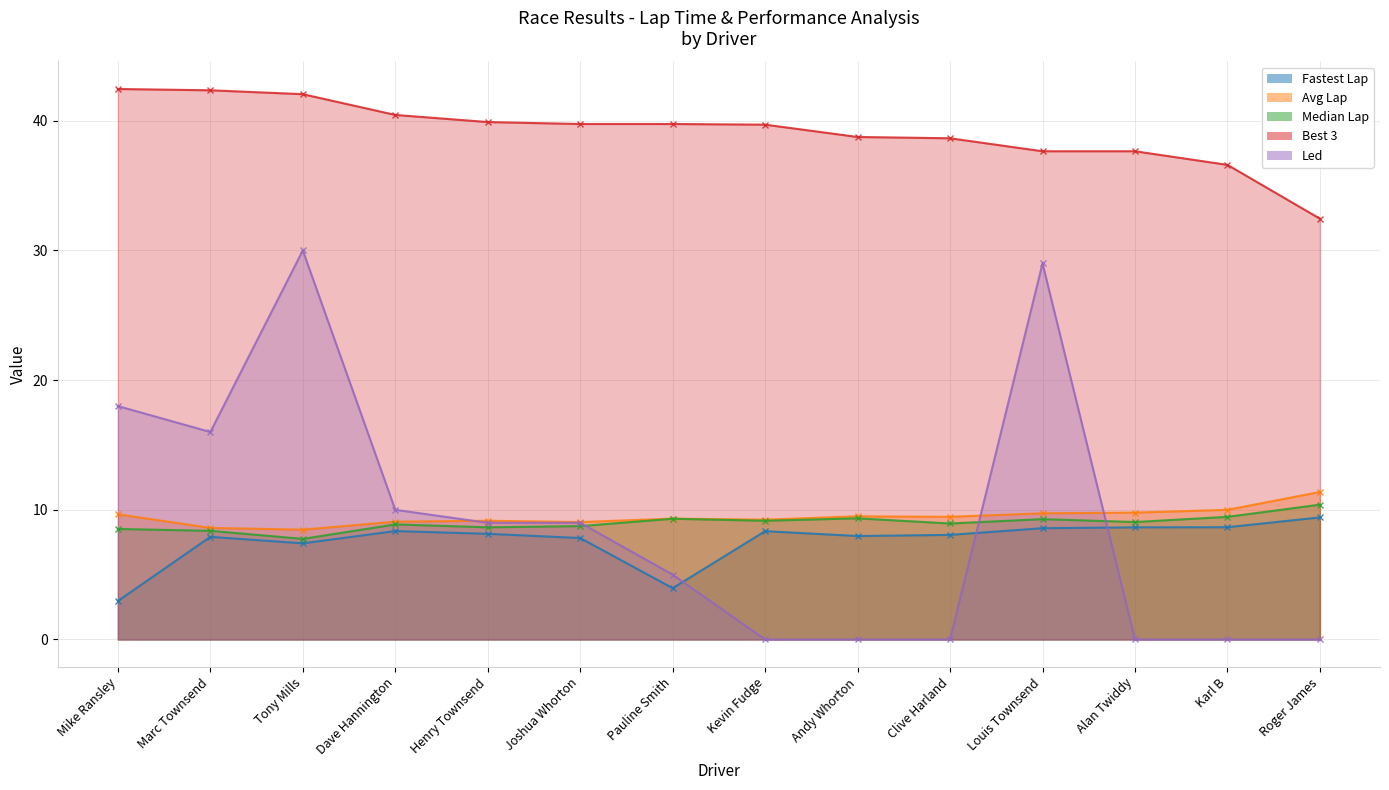

Reading left to right, extract all data points from this chart.

Fastest Lap: Mike Ransley=3.0	Marc Townsend=7.9	Tony Mills=7.4	Dave Hannington=8.4	Henry Townsend=8.2	Joshua Whorton=7.8	Pauline Smith=4.0	Kevin Fudge=8.4	Andy Whorton=8.0	Clive Harland=8.1	Louis Townsend=8.6	Alan Twiddy=8.6	Karl B=8.7	Roger James=9.4
Avg Lap: Mike Ransley=9.7	Marc Townsend=8.6	Tony Mills=8.5	Dave Hannington=9.1	Henry Townsend=9.2	Joshua Whorton=9.1	Pauline Smith=9.3	Kevin Fudge=9.2	Andy Whorton=9.5	Clive Harland=9.5	Louis Townsend=9.7	Alan Twiddy=9.8	Karl B=10.0	Roger James=11.4
Median Lap: Mike Ransley=8.5	Marc Townsend=8.4	Tony Mills=7.8	Dave Hannington=8.9	Henry Townsend=8.7	Joshua Whorton=8.7	Pauline Smith=9.3	Kevin Fudge=9.2	Andy Whorton=9.3	Clive Harland=8.9	Louis Townsend=9.3	Alan Twiddy=9.1	Karl B=9.5	Roger James=10.4
Best 3: Mike Ransley=42.5	Marc Townsend=42.4	Tony Mills=42.0	Dave Hannington=40.5	Henry Townsend=39.9	Joshua Whorton=39.8	Pauline Smith=39.8	Kevin Fudge=39.7	Andy Whorton=38.8	Clive Harland=38.6	Louis Townsend=37.6	Alan Twiddy=37.6	Karl B=36.6	Roger James=32.5
Led: Mike Ransley=18.0	Marc Townsend=16.0	Tony Mills=30.0	Dave Hannington=10.0	Henry Townsend=9.0	Joshua Whorton=9.0	Pauline Smith=5.0	Kevin Fudge=0.0	Andy Whorton=0.0	Clive Harland=0.0	Louis Townsend=29.0	Alan Twiddy=0.0	Karl B=0.0	Roger James=0.0